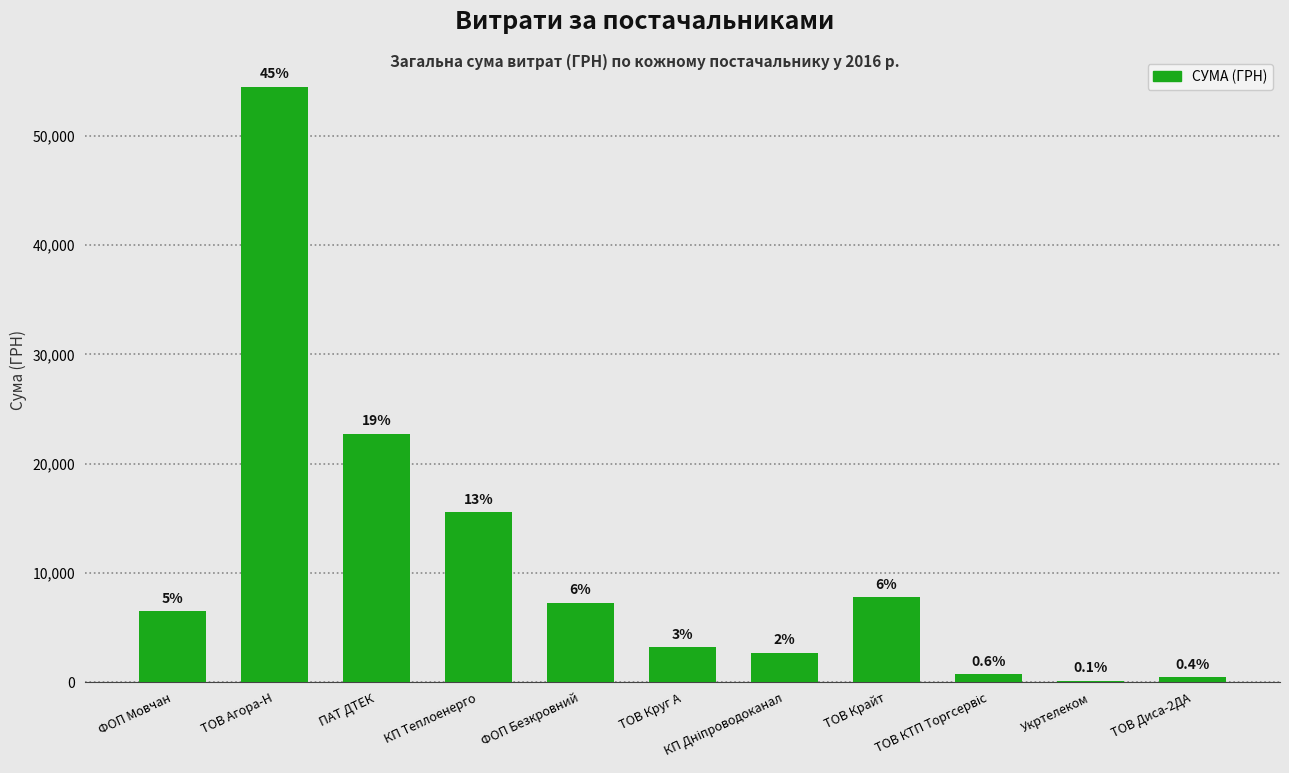

Between ПАТ ДТЕК and ТОВ Крайт, which is larger?

ПАТ ДТЕК